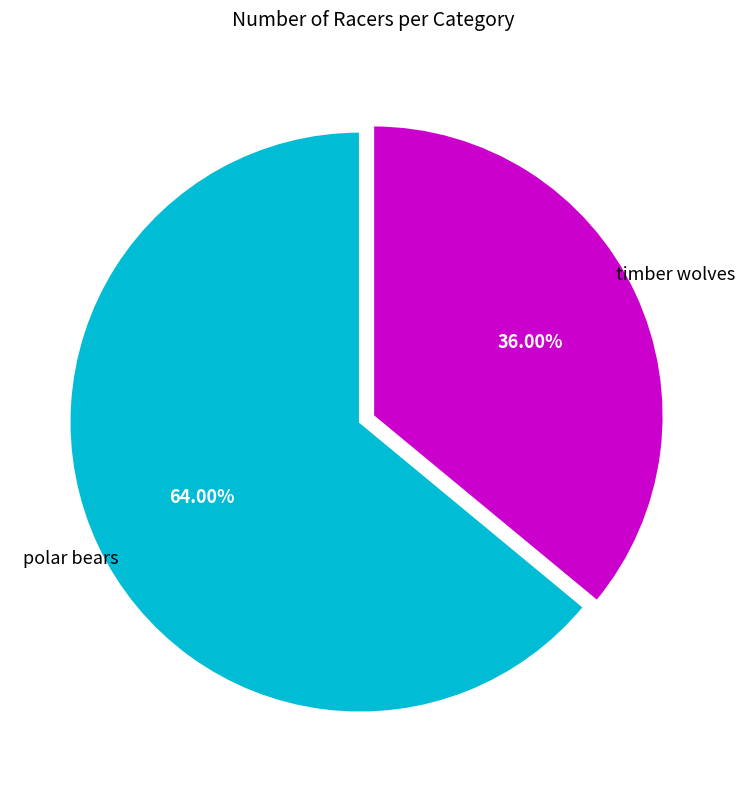

Is there any slice that represents more than half of the pie?

Yes